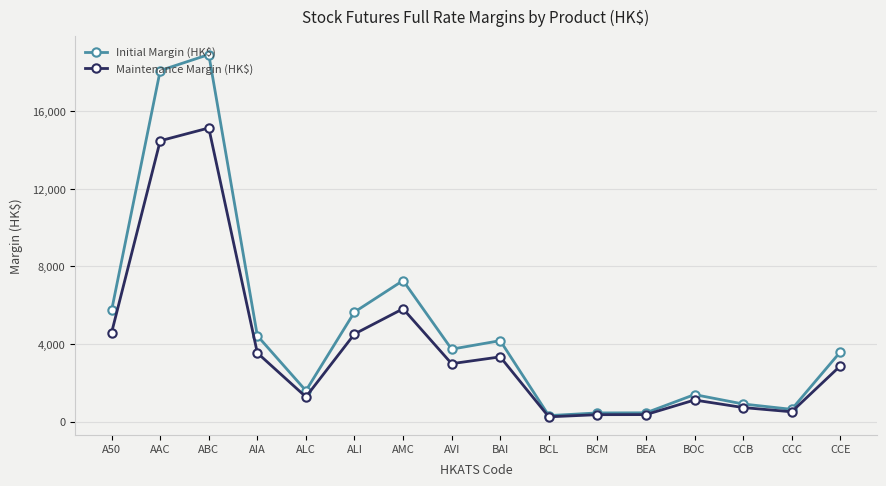

Where is the first local minimum for Initial Margin (HK$)?

ALC